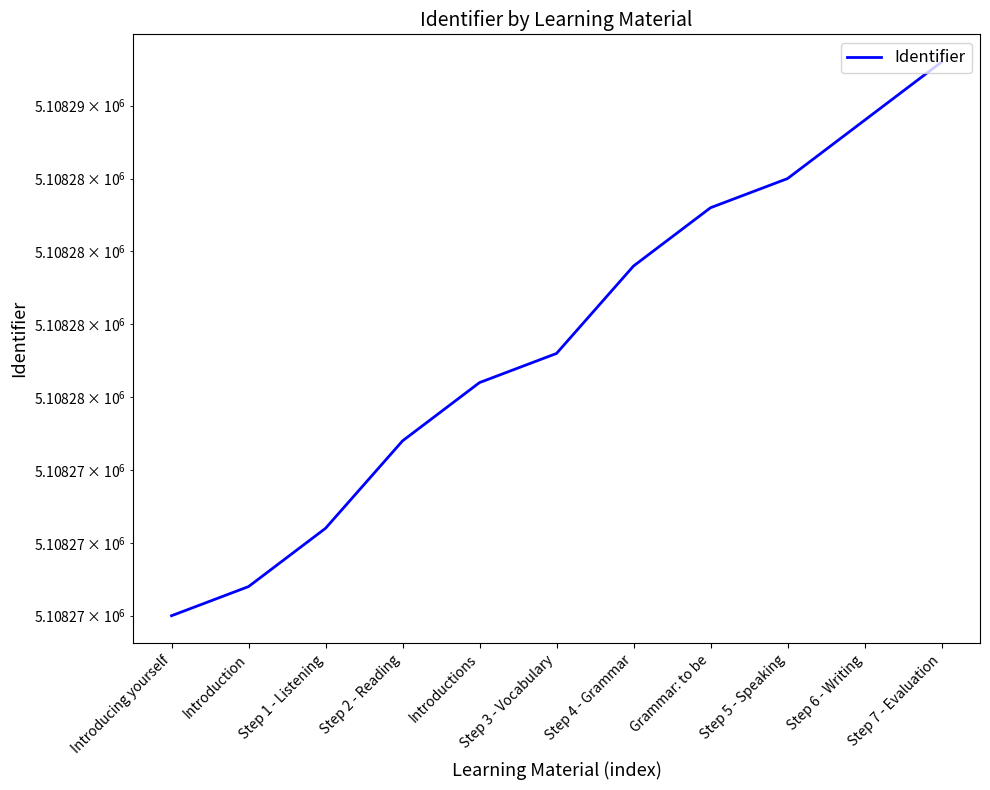

Does the chart have visible grid lines?

No